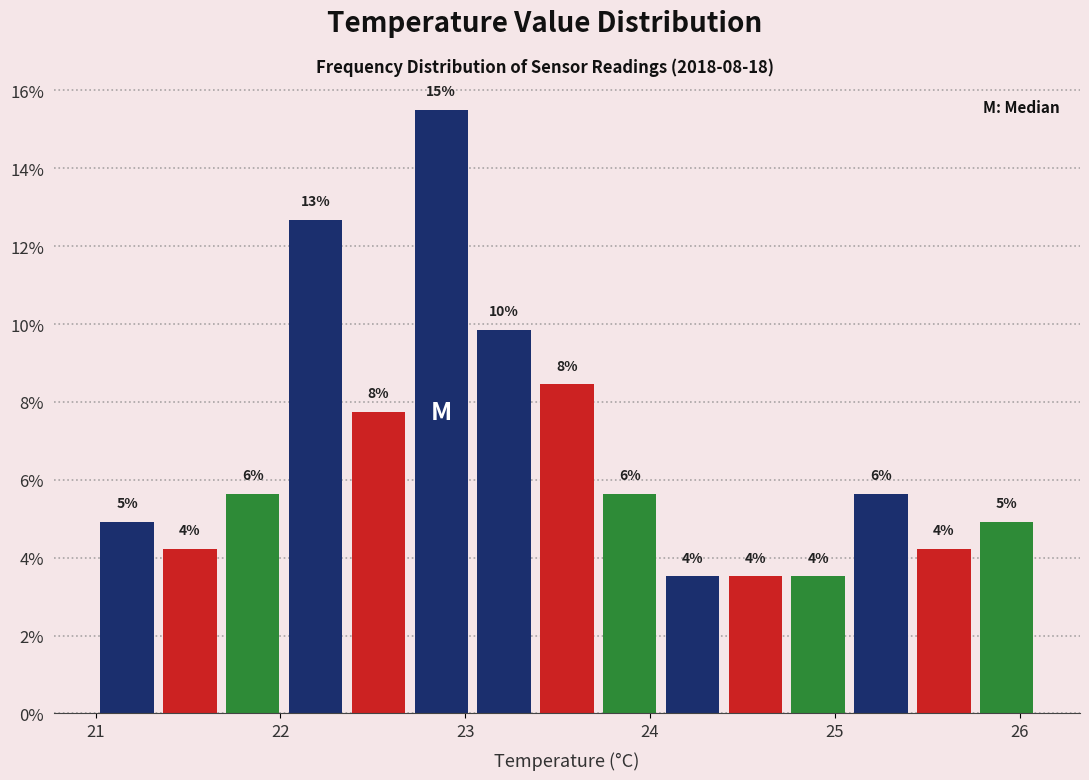

Read against the x-axis, roughly where is the centre of the tallest bar?

22.9